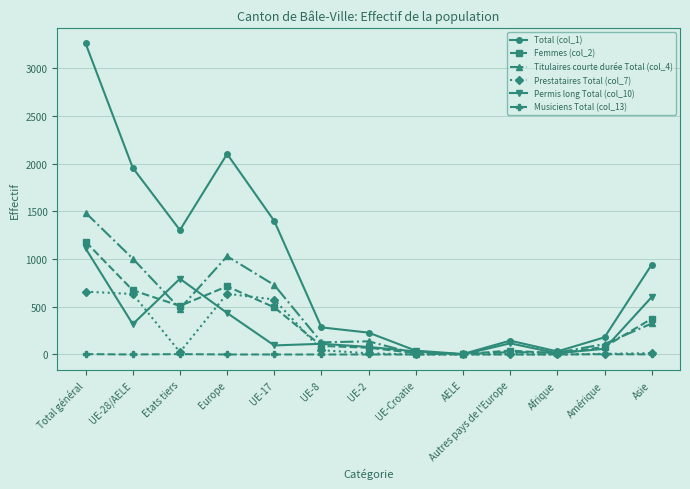

Which series has the largest total across all categories?

Total (col_1)